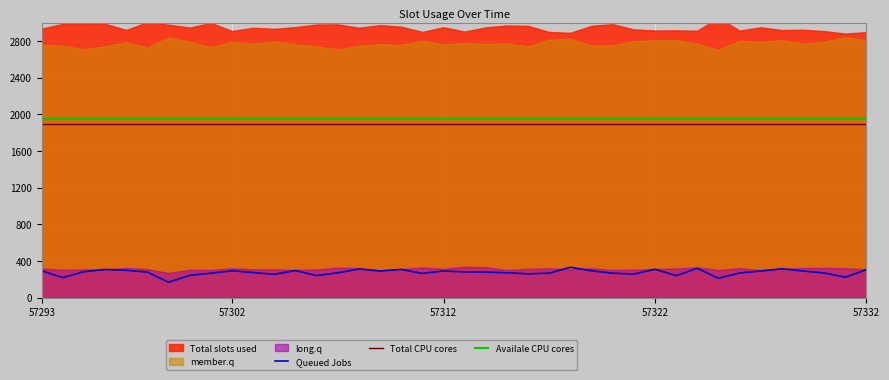

True or false: Availale CPU cores has a value of 1950.0 at 57322.

True